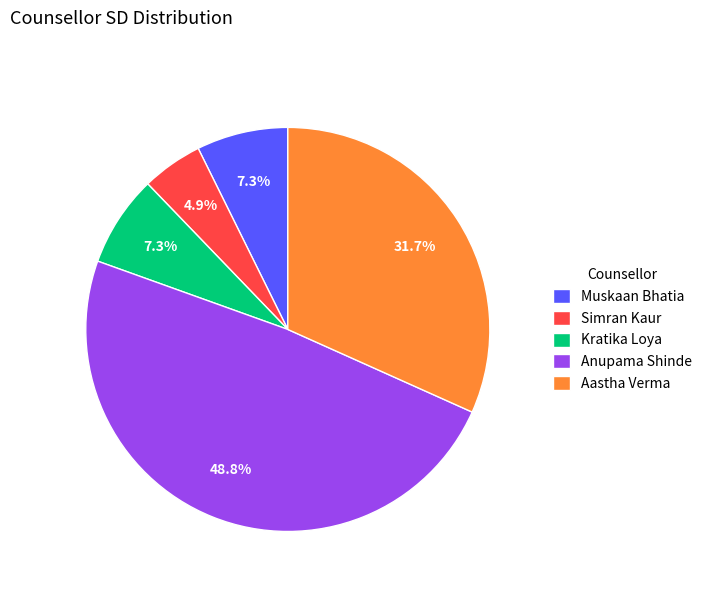

What percentage is the Simran Kaur slice, to the nearest percent?

5%